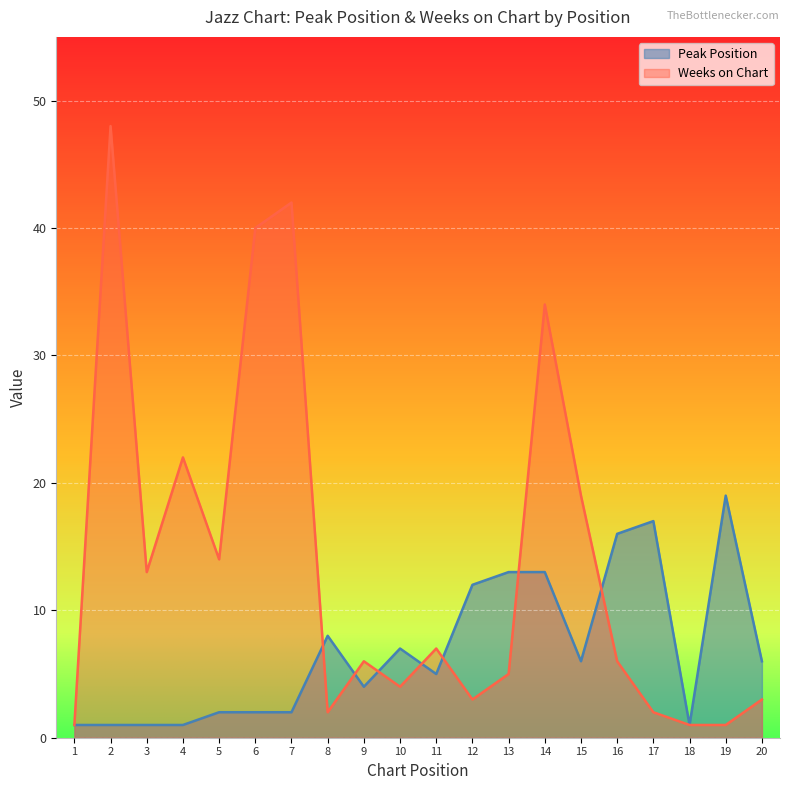

How many intersections are there between Peak Position and Weeks on Chart?

7